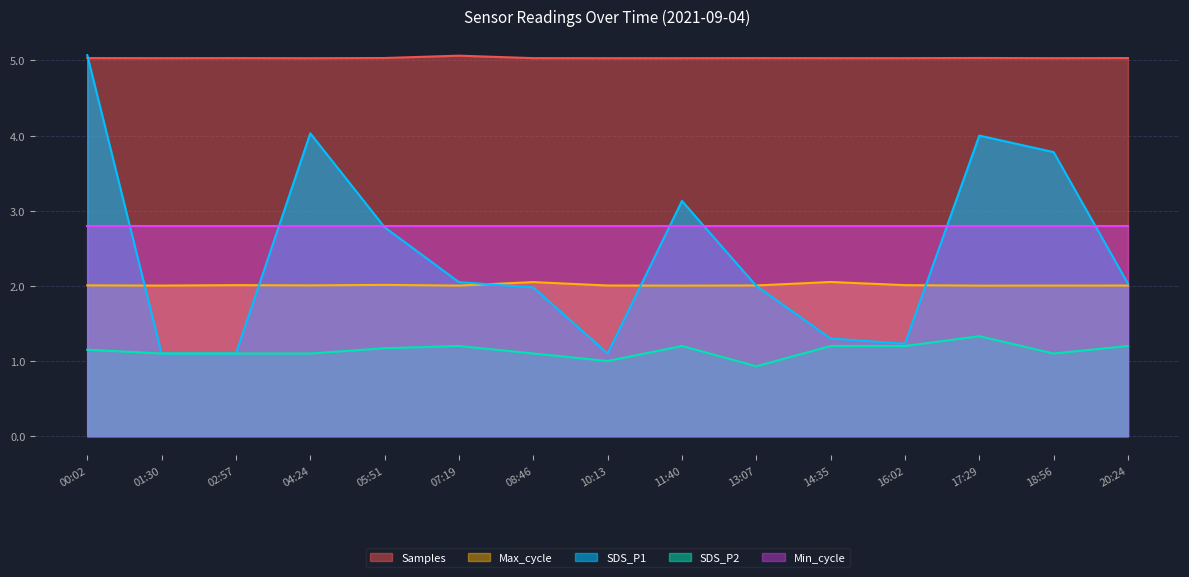

The value of Max_cycle at 05:51 is 2.0. True or false?

True